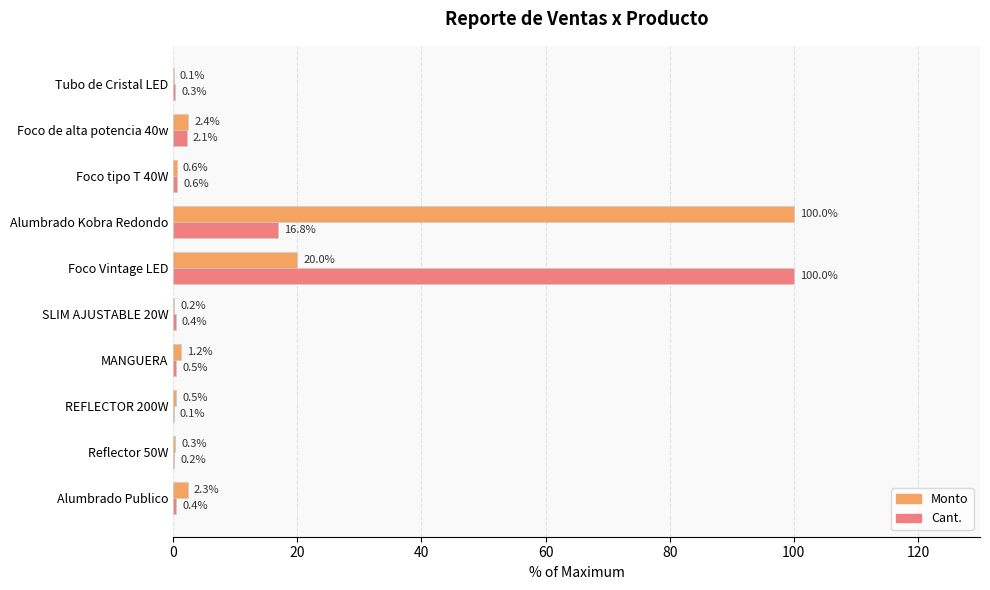

What is the sum of all Cant. values?

121.4